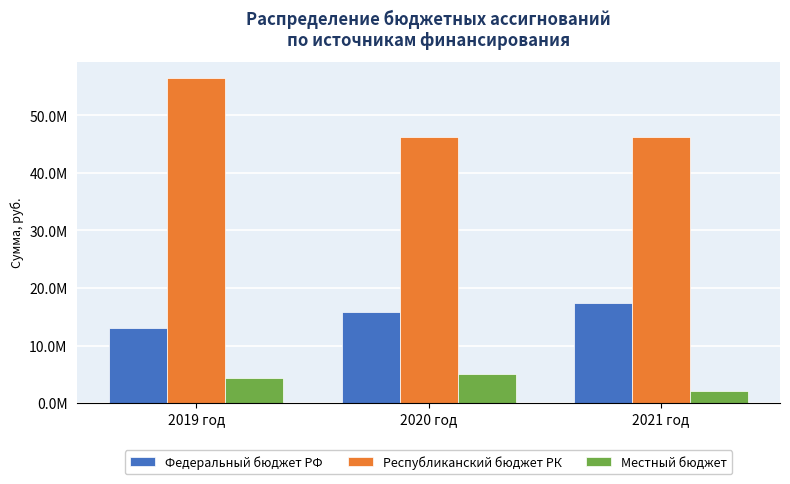

At which label does Республиканский бюджет РК reach its peak?

2019 год